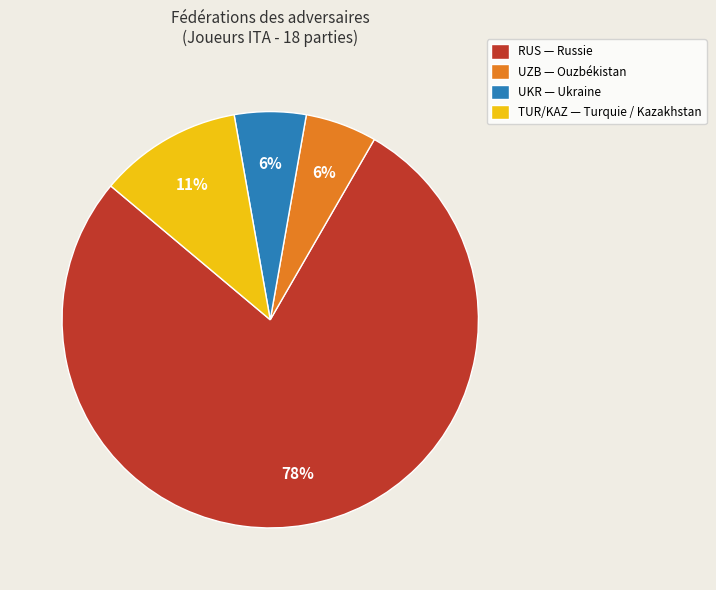

Is there any slice that represents more than half of the pie?

Yes